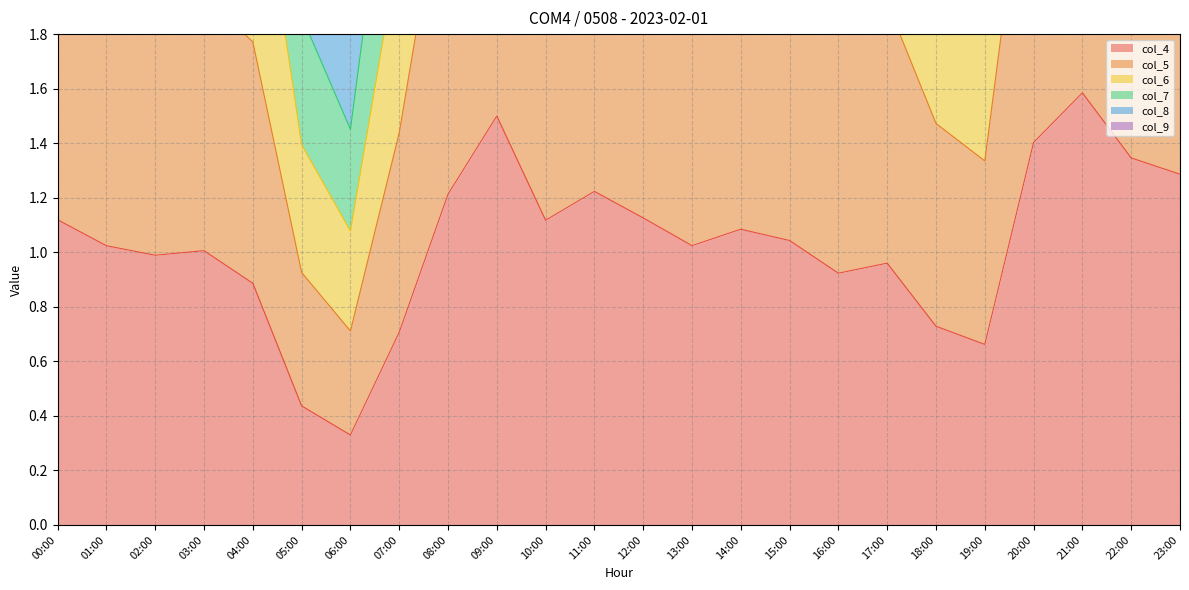

At which category does col_6 reach its first local valley?

01:00